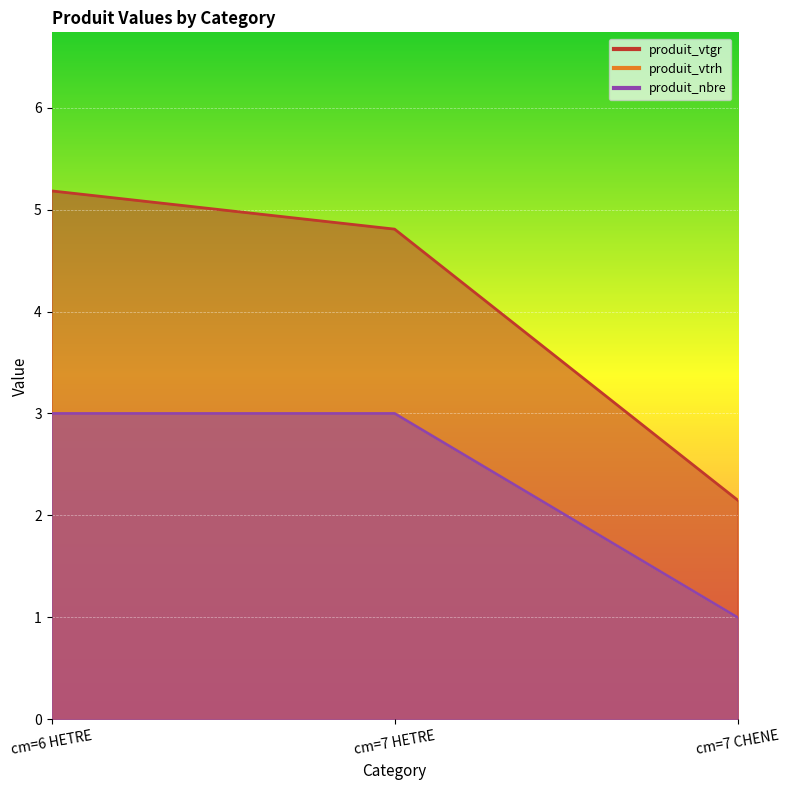

What is the label of the 3rd point from the right?

cm=6 HETRE